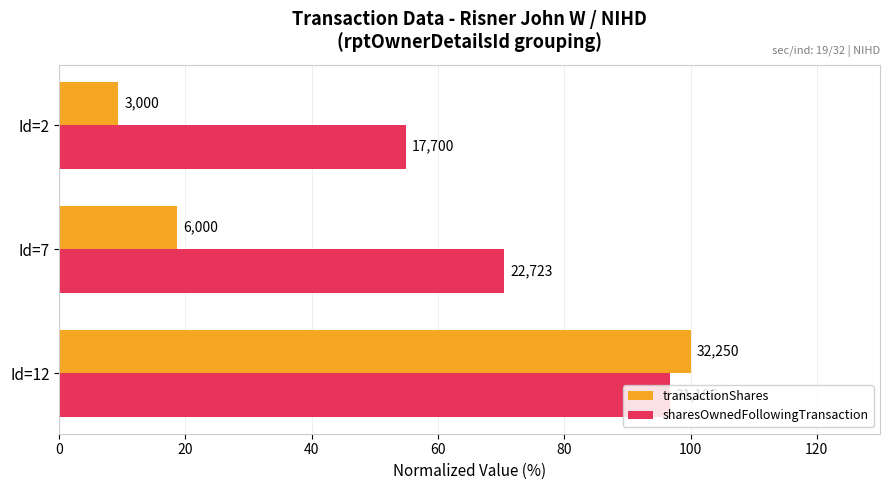

What is the maximum value shown in the chart?

100.0